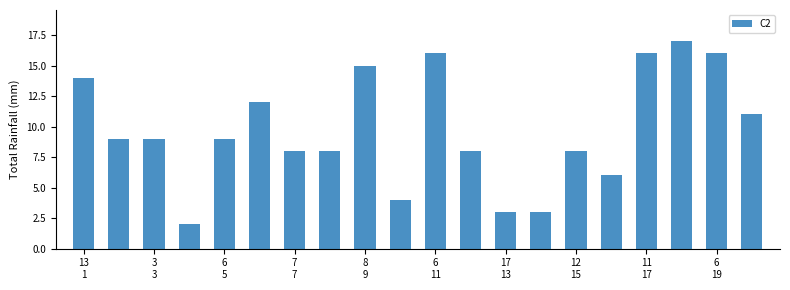

What is the difference between the maximum and minimum values?

15